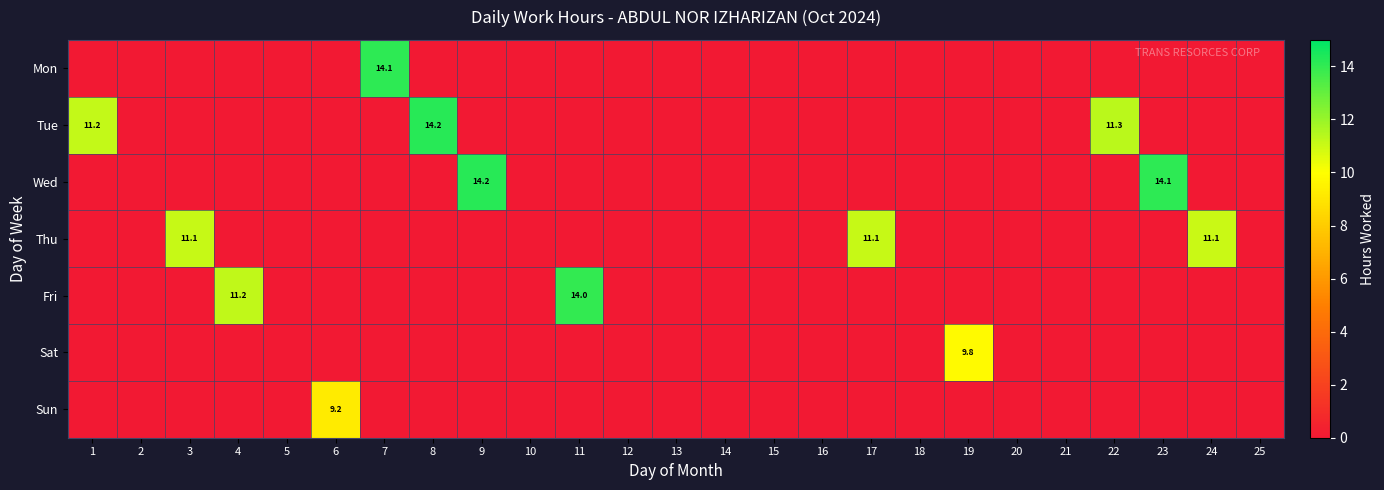

Which series has the largest range (max minus min)?

Wed